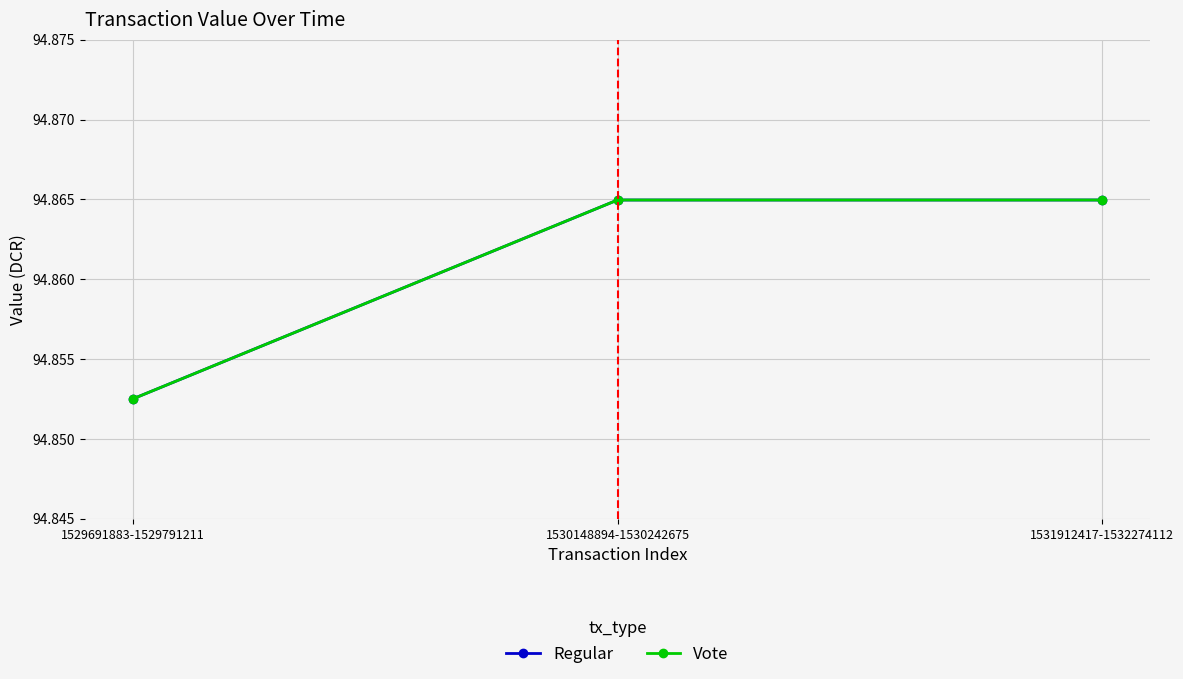

Does the chart have visible grid lines?

Yes